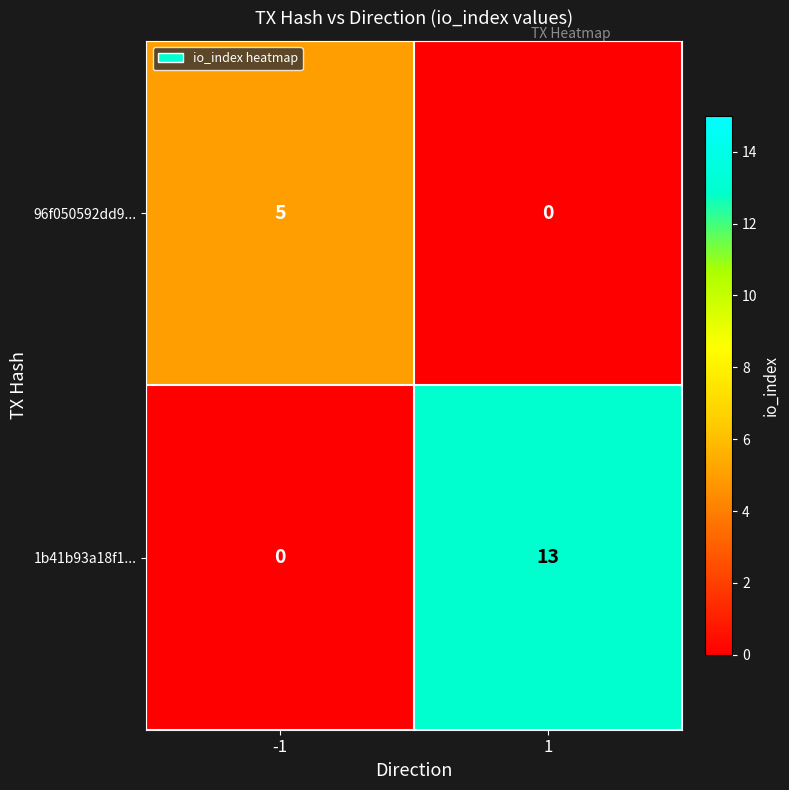

Rank the series by their maximum value, from highest to lowest.

1b41b93a18f1..., 96f050592dd9...